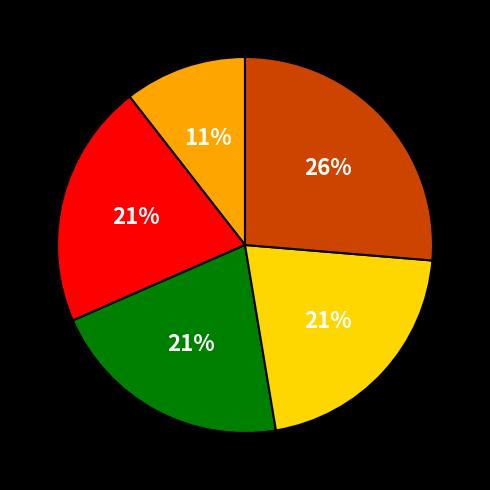

To the nearest percent, what is the average slice percentage?

20%